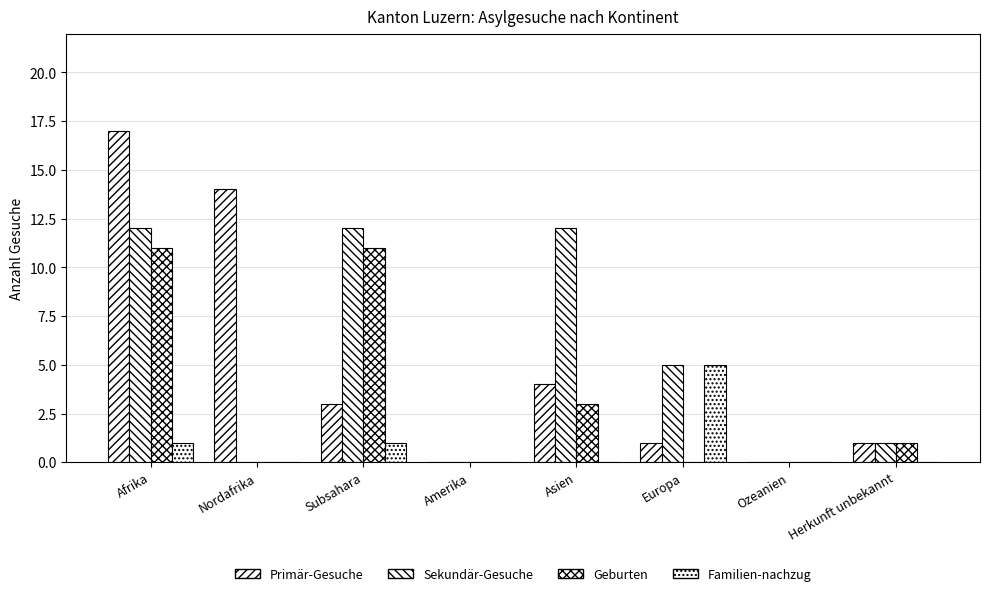

What is the difference between the highest and lowest values at Nordafrika?

14